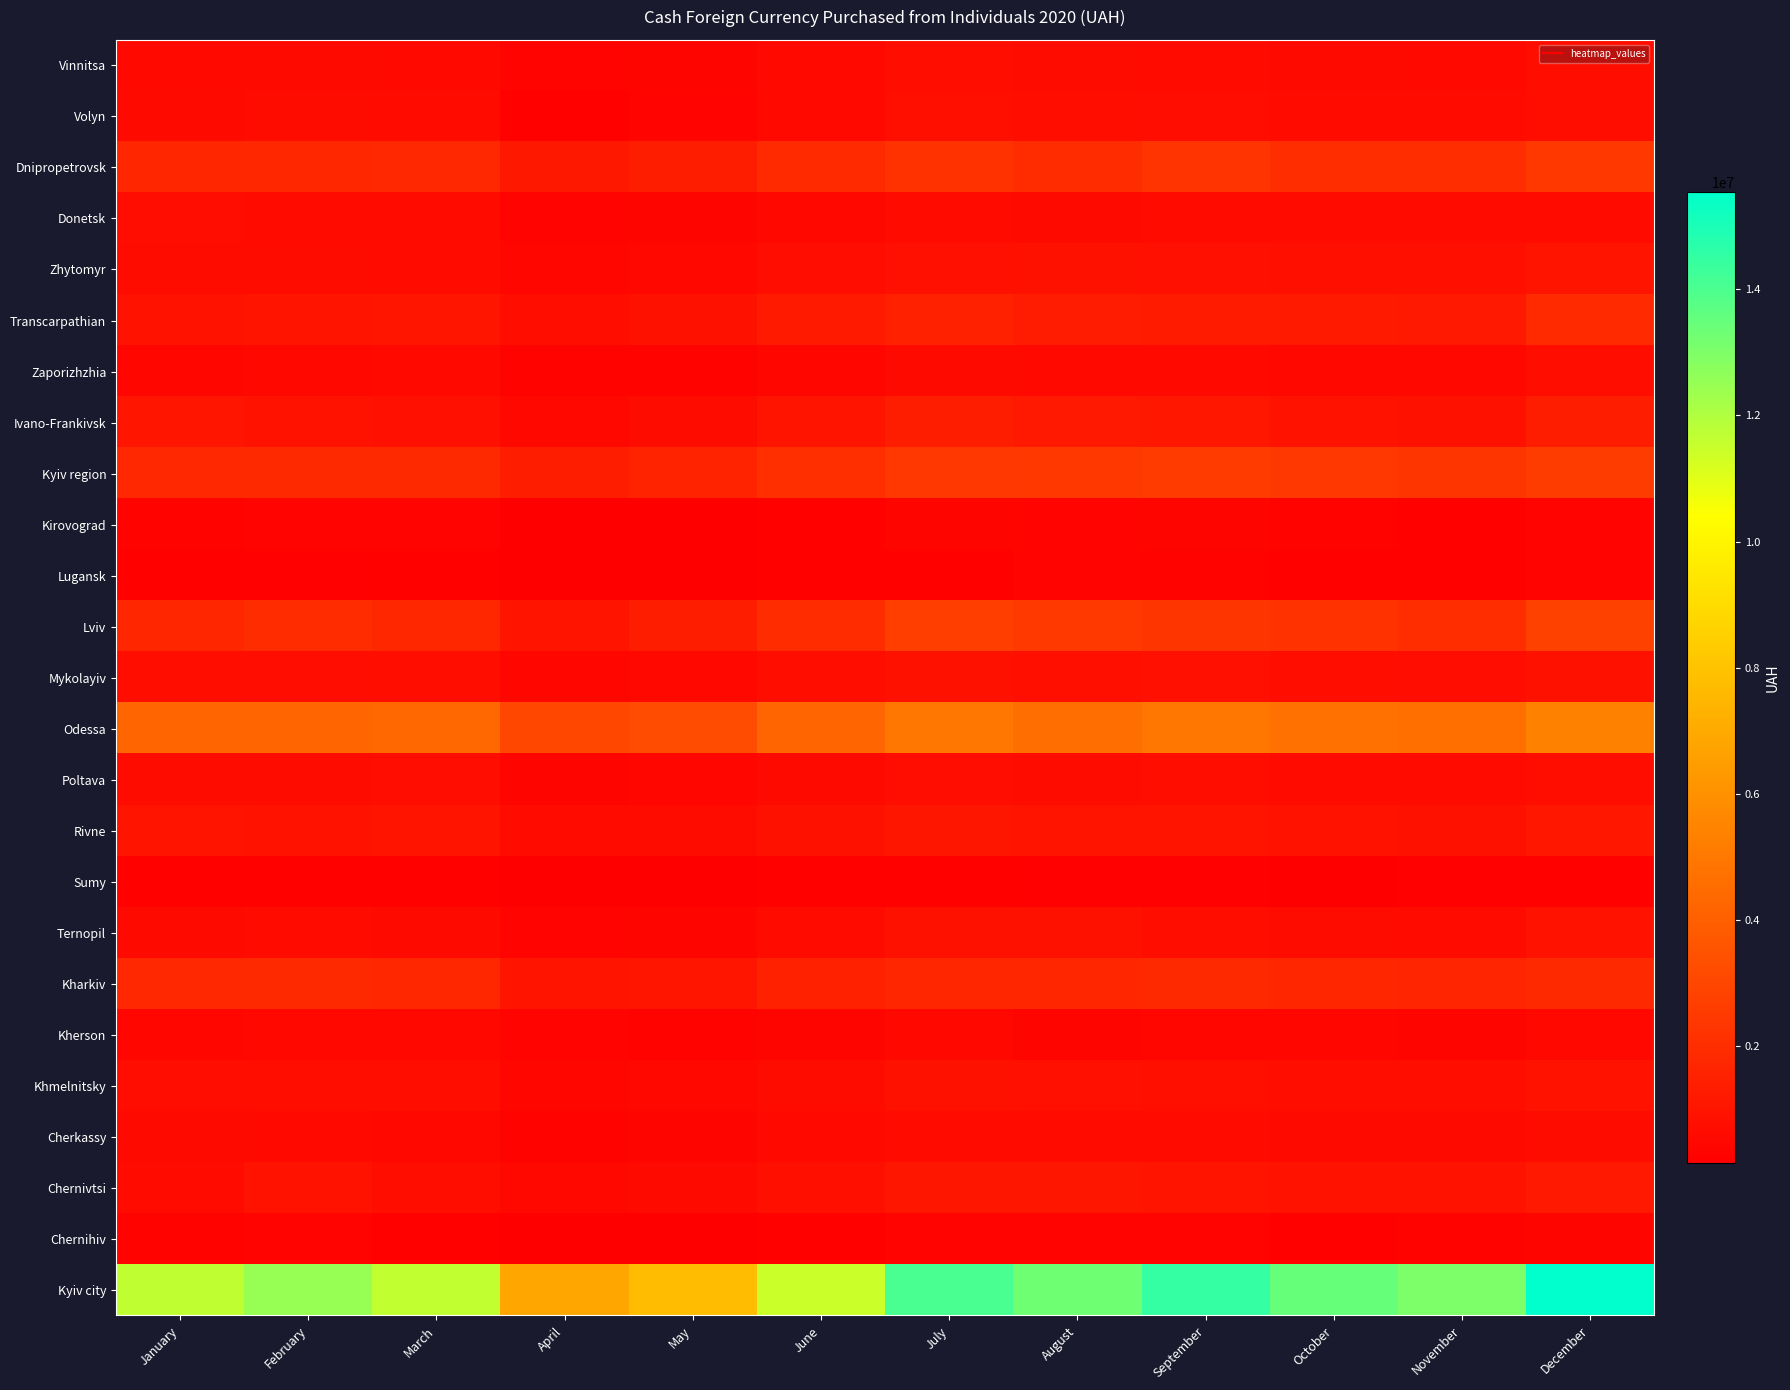

Reading left to right, what are all the values shown in this chart?

Vinnitsa: January=536575.0	February=565660.1	March=552130.5	April=335404.6	May=373244.5	June=545751.5	July=721704.4	August=656284.4	September=638416.8	October=565431.1	November=555045.5	December=723655.5
Volyn: January=591872.4	February=661833.2	March=650912.6	April=293588.7	May=353909.6	June=539054.7	July=776711.7	August=717321.8	September=693489.9	October=631328.8	November=611771.2	December=767437.4
Dnipropetrovsk: January=1698312.8	February=1756434.9	March=1788029.5	April=1137973.5	May=1355953.2	June=1861491.5	July=2170941.2	August=1959669.2	September=2270215.8	October=1985033.3	November=1983605.6	December=2403984.9
Donetsk: January=693515.3	February=610435.8	March=627465.8	April=347383.1	May=367768.9	June=516942.5	July=617129.6	August=593549.0	September=617151.6	October=597508.6	November=628560.9	December=599222.0
Zhytomyr: January=680011.8	February=668576.3	March=601797.8	April=422947.7	May=532956.3	June=689733.2	July=836001.7	August=836895.2	September=831495.4	October=796390.9	November=782505.5	December=985014.0
Transcarpathian: January=954390.8	February=1009602.6	March=1026597.7	April=769464.1	May=886895.7	June=1211017.7	July=1520682.6	August=1287734.2	September=1262899.8	October=1223000.9	November=1178359.0	December=1868295.7
Zaporizhzhia: January=470350.9	February=482592.9	March=547006.6	April=304436.5	May=311056.3	June=436335.4	July=591715.3	August=556440.2	September=563281.3	October=509811.6	November=500915.2	December=717836.6
Ivano-Frankivsk: January=1022966.6	February=923426.1	March=820580.3	April=531045.1	May=656557.5	June=960596.5	July=1330327.6	August=1178873.4	September=1118615.5	October=928508.8	November=878213.3	December=1339349.3
Kyiv region: January=1768824.3	February=1825432.3	March=1857000.2	April=1323259.1	May=1600759.5	June=2039995.8	July=2381941.4	August=2453681.1	September=2547716.6	October=2392296.0	November=2326838.0	December=2599553.2
Kirovograd: January=316469.0	February=327341.6	March=335215.9	April=181758.6	May=189131.5	June=282488.3	July=355767.1	August=348747.0	September=372957.3	October=324588.8	November=289651.7	December=340676.2
Lugansk: January=266257.1	February=229383.0	March=240862.9	April=157384.9	May=188571.8	June=237665.2	July=252703.4	August=354749.3	September=322638.0	October=276401.1	November=240299.8	December=345268.6
Lviv: January=1685457.0	February=1929518.1	March=1751040.9	April=989345.6	May=1359392.8	June=1974212.5	July=2674547.9	August=2486167.7	September=2325950.4	October=2172075.2	November=2002711.9	December=2776377.0
Mykolayiv: January=718619.2	February=698925.7	March=760288.2	April=474349.9	May=517801.0	June=721975.6	July=888202.5	August=789181.1	September=807885.1	October=760834.5	November=699351.0	December=839509.1
Odessa: January=4226823.6	February=4237997.4	March=4309816.2	April=3035301.5	May=3234114.8	June=4228330.1	July=4957718.8	August=4616385.1	September=4932246.1	October=4723075.2	November=4642670.5	December=5348586.4
Poltava: January=666034.1	February=680571.4	March=703715.9	April=395927.7	May=465944.5	June=593376.0	July=705743.5	August=678560.7	September=717477.6	October=638852.8	November=643987.4	December=750776.5
Rivne: January=964709.4	February=920977.2	March=974526.1	April=598539.7	May=677930.6	June=879540.7	July=1066494.8	August=1013126.5	September=1000981.0	October=942954.0	November=868259.6	December=1084515.8
Sumy: January=238463.6	February=269449.2	March=268911.8	April=155491.3	May=144406.6	June=253132.0	July=278510.3	August=220625.5	September=224680.3	October=202558.8	November=217871.9	December=272200.6
Ternopil: January=568512.2	February=600735.2	March=587634.3	April=347593.5	May=396700.5	June=611855.9	July=863730.6	August=871426.8	September=723327.8	October=658510.3	November=618734.3	December=912184.7
Kharkiv: January=1791156.2	February=1836277.3	March=1764341.7	April=996776.1	May=1022503.9	June=1504589.9	July=1706860.0	August=1687551.9	September=1840856.4	October=1712123.1	November=1653130.0	December=1846279.7
Kherson: January=467890.0	February=531803.7	March=531897.9	April=325958.8	May=311931.0	June=405464.5	July=493625.0	August=398323.9	September=440268.3	October=426725.0	November=407030.1	December=533473.7
Khmelnitsky: January=711748.9	February=736418.2	March=715840.6	April=471264.0	May=517390.7	June=660942.3	July=877798.4	August=806976.3	September=800772.0	October=722612.1	November=728267.5	December=938045.6
Cherkassy: January=568517.7	February=548710.7	March=534336.2	April=298771.3	May=361086.0	June=535840.6	July=617081.6	August=618148.3	September=618663.8	October=582601.4	November=572384.1	December=667449.2
Chernivtsi: January=638957.0	February=935731.2	March=759838.5	April=485218.7	May=574060.7	June=805025.6	July=1075770.8	August=1062705.3	September=1009210.5	October=908275.2	November=906929.9	December=1170033.5
Chernihiv: January=317434.9	February=327567.0	March=293274.5	April=170395.5	May=200175.8	June=285867.0	July=354084.4	August=339274.8	September=333977.2	October=285387.7	November=298985.2	December=372765.2
Kyiv city: January=11668441.8	February=12495365.5	March=11613898.4	April=6881478.4	May=7750486.3	June=11436767.1	July=14044935.4	August=13300834.0	September=14475710.6	October=13486596.2	November=13041387.4	December=15541534.5